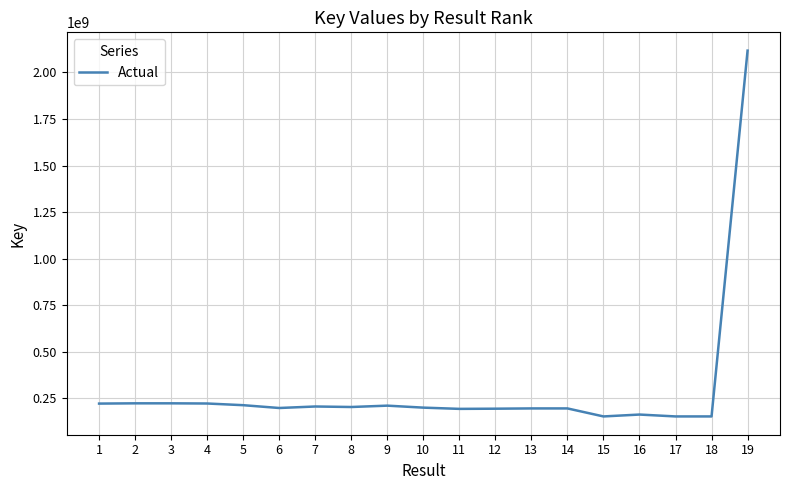

What is the difference between the values at 16 and 3?

60335063